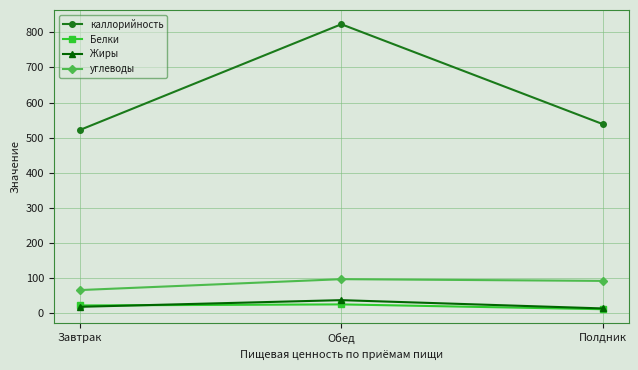

What is the difference between the maximum and minimum values in the Белки series?

13.7